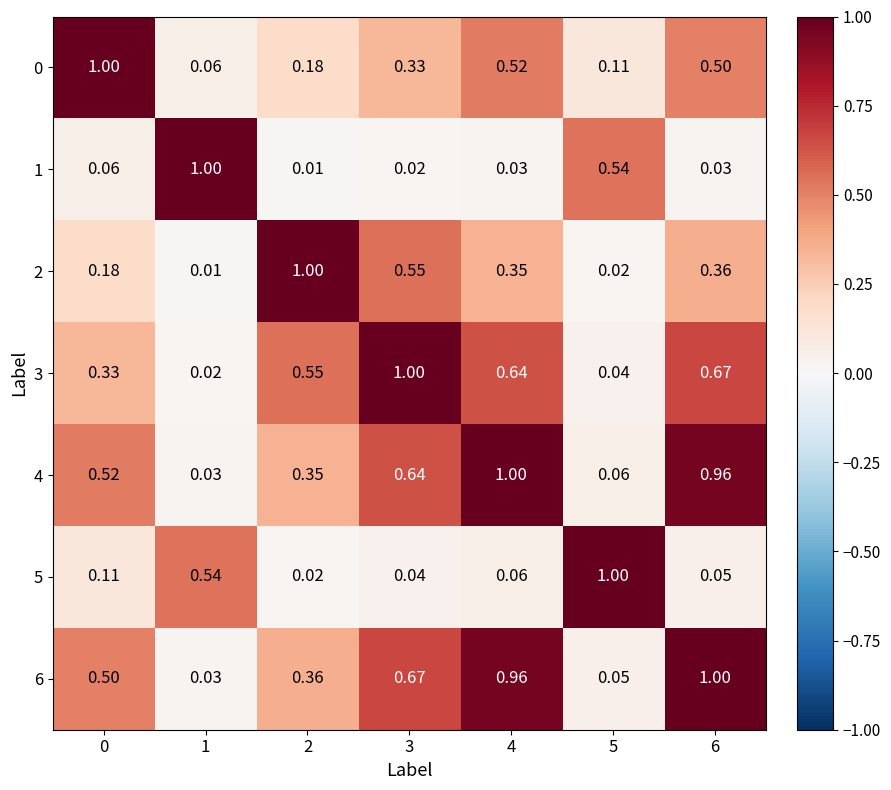

Is the value of 5 at 5 greater than the value of 0 at 2?

Yes